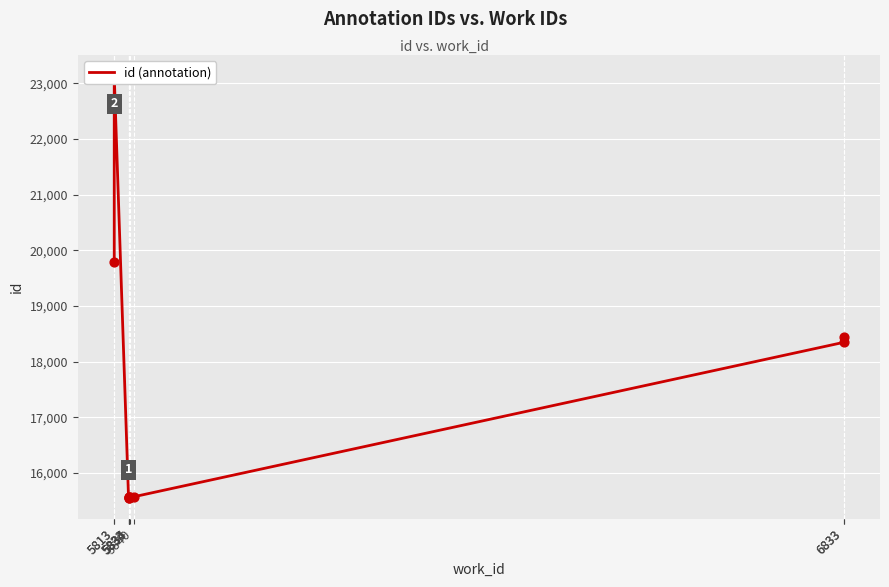

What is the change in value from 5833 to 5835?

+6